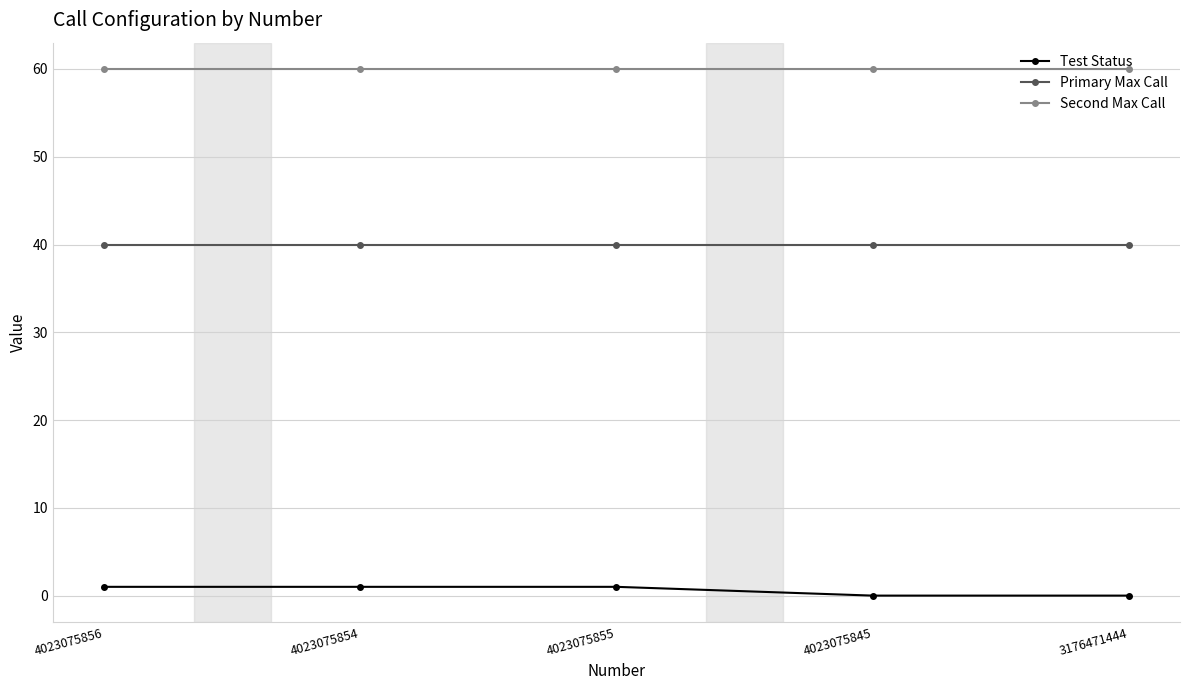

The value of Second Max Call at 4023075845 is 106. True or false?

False